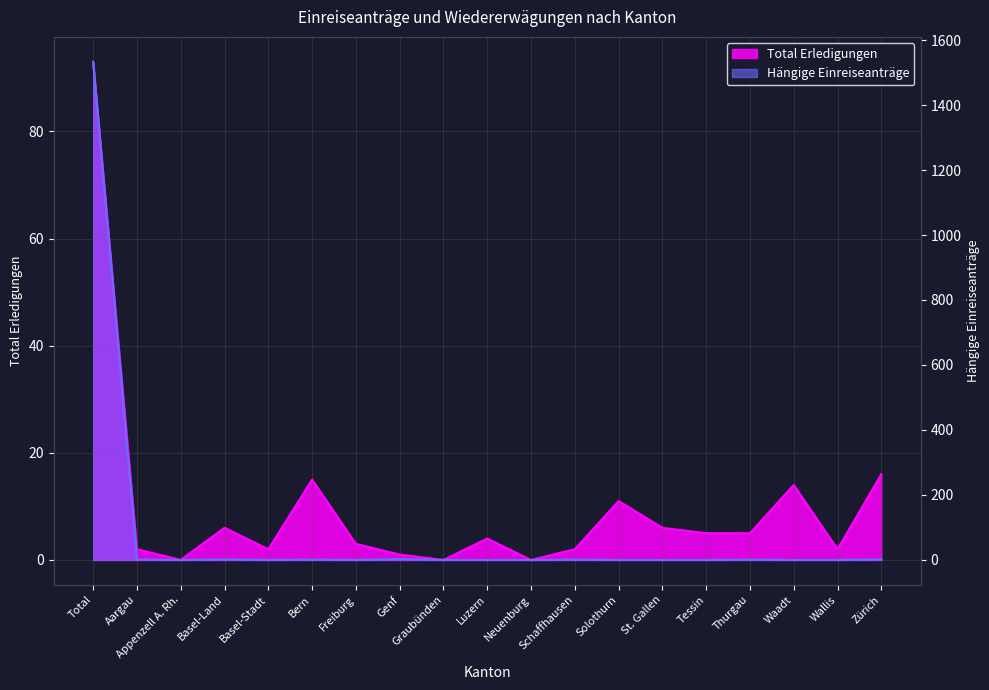

What is the average value of the Total Erledigungen series?

10